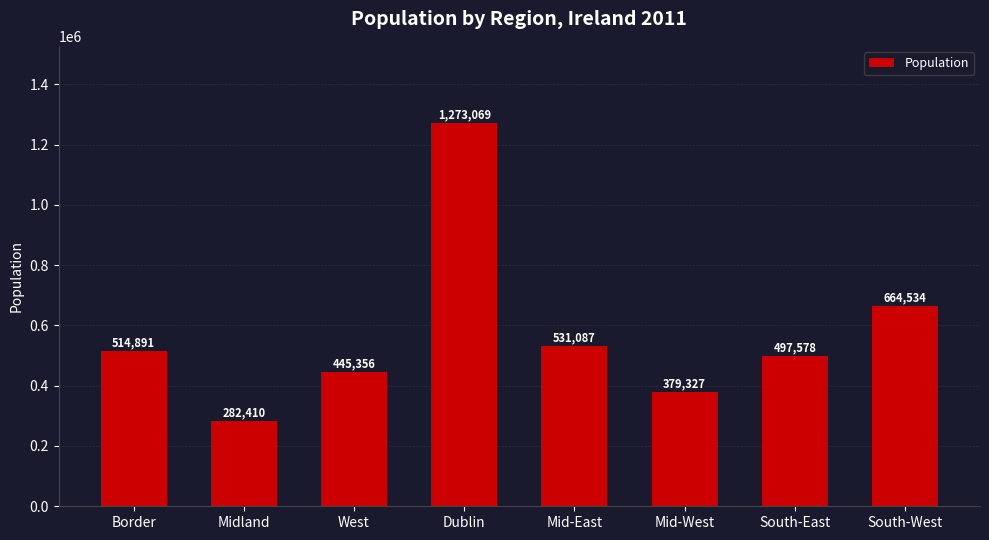

Are the bars grouped side by side (vs. stacked)?

No